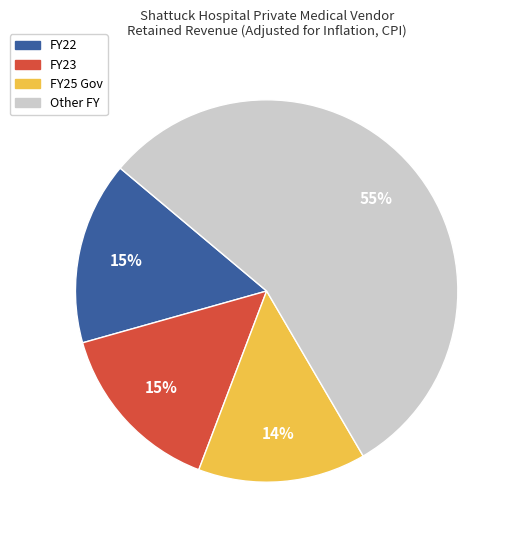

To the nearest percent, what is the average slice percentage?

25%